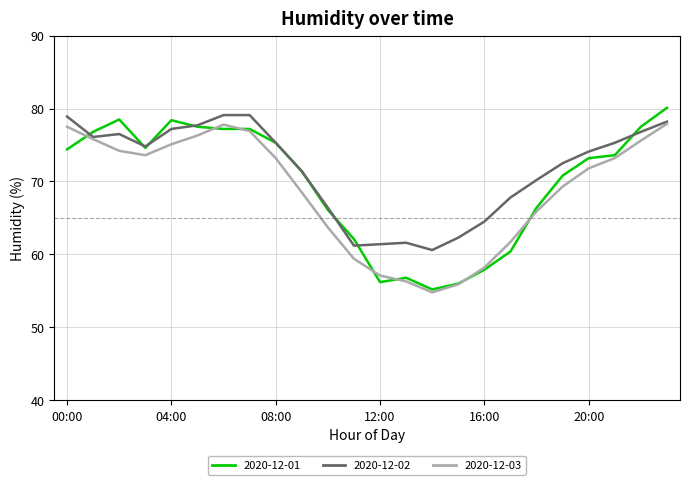

Is this an area chart (filled region under the line)?

No